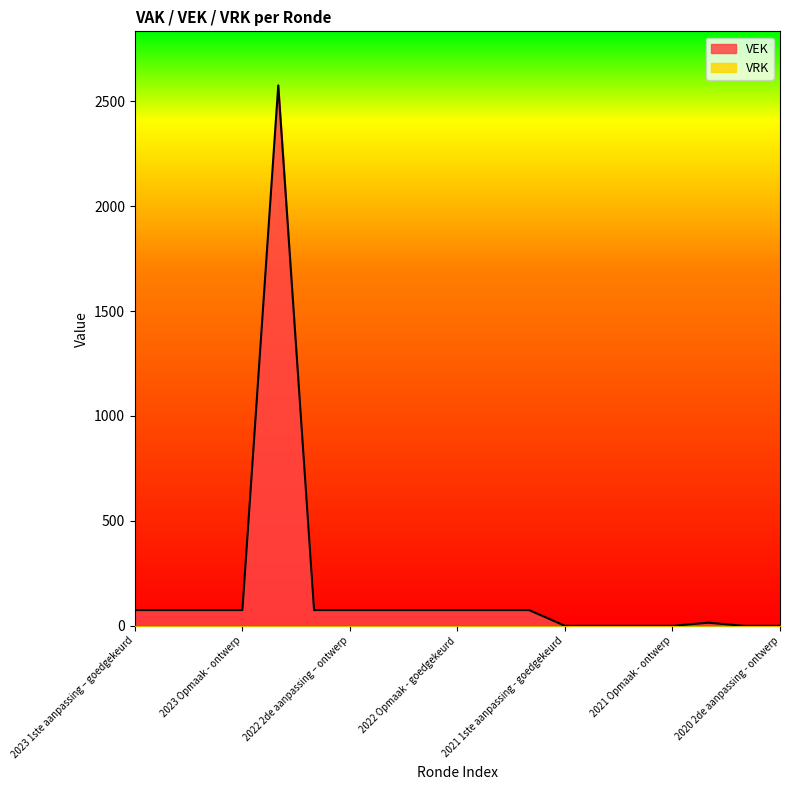

Approximately how many times larger is the value at 2021 uitvoering compared to 2022 2de aanpassing – ontwerp?

1.0